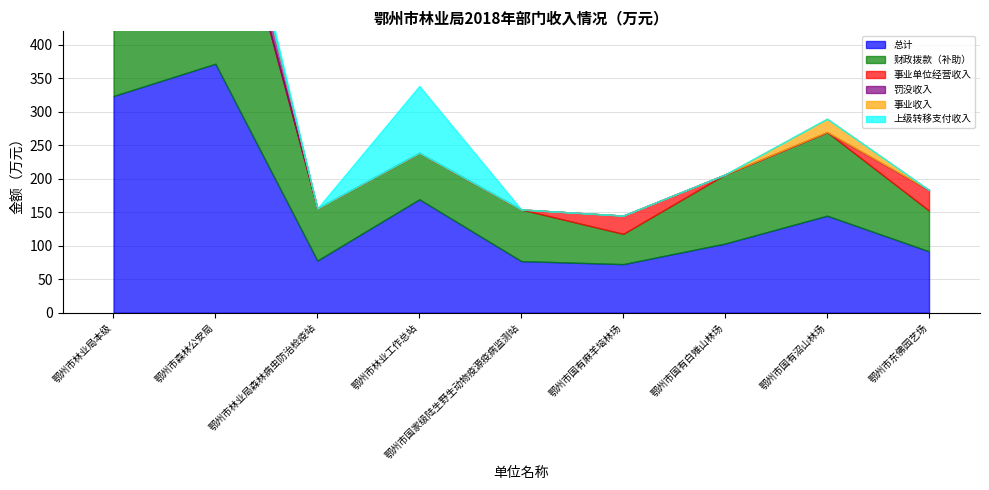

True or false: 事业单位经营收入 and 罚没收入 cross at least once.

False